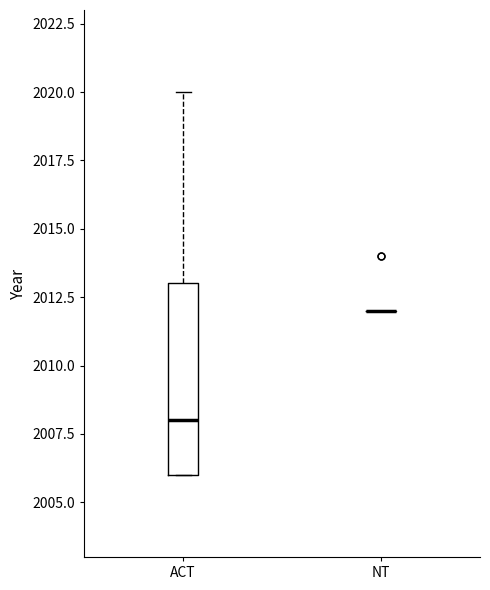

Reading left to right, transcribe this box plot: for each box, give where its median line is, the range the box spans, and where its two whiskers end, as read against the y-axis. The values are not printed on the chart, so give them approximately, as read against the axis.

ACT: median 2008, box 2006 to 2013, whiskers 2006 to 2020
NT: box collapsed to a line at 2012, whiskers 2012 to 2012